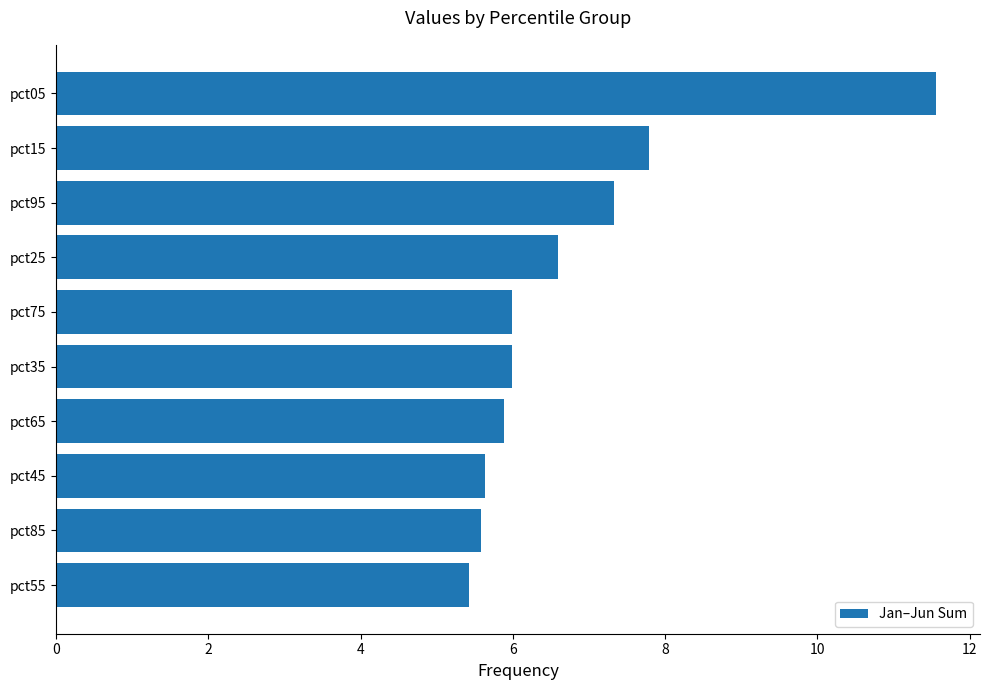

Approximately how many times larger is the value at pct85 compared to pct05?

0.5